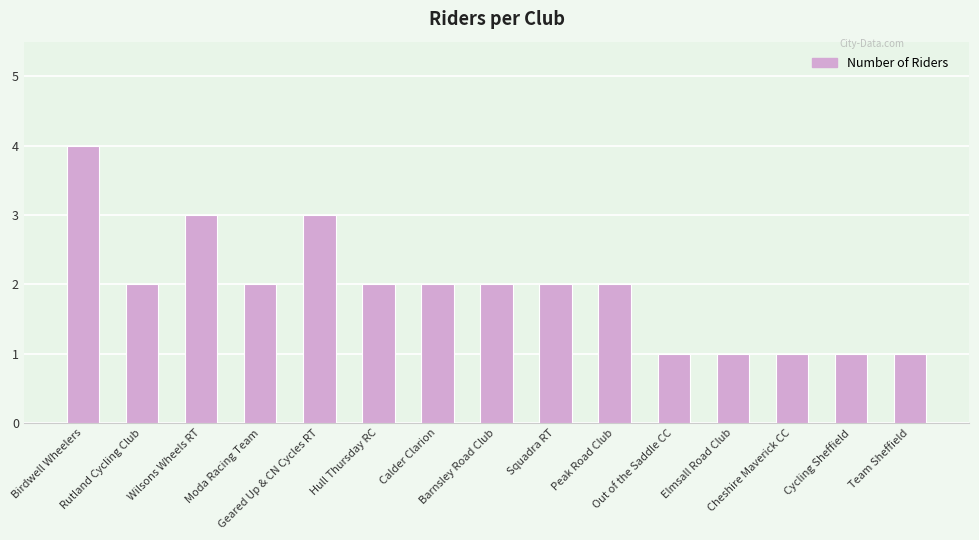

Reading right to left, what are all the values shown in this chart?

1	1	1	1	1	2	2	2	2	2	3	2	3	2	4